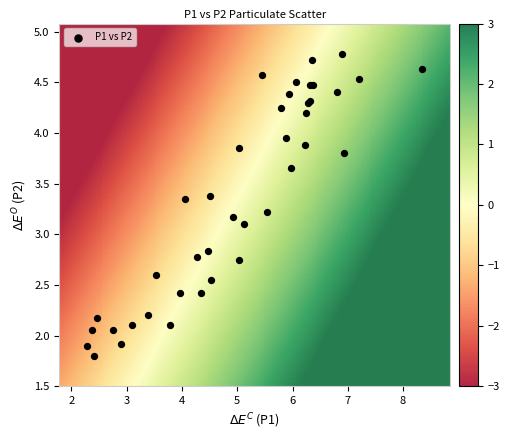

What Y value in the scatter plot is closest to 3?

3.1